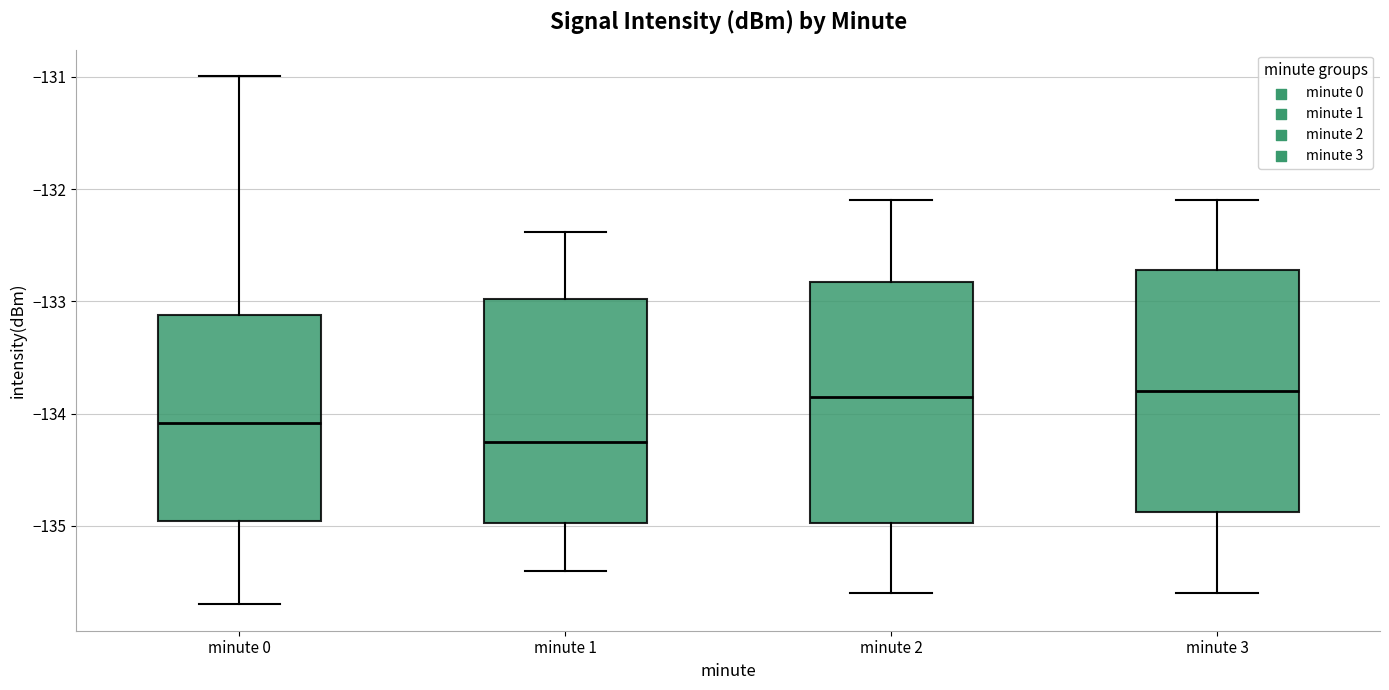

Where is the lower edge of the box for minute 1 on the y-axis? The values are not printed on the chart, so give them approximately, as read against the axis.

-135.0